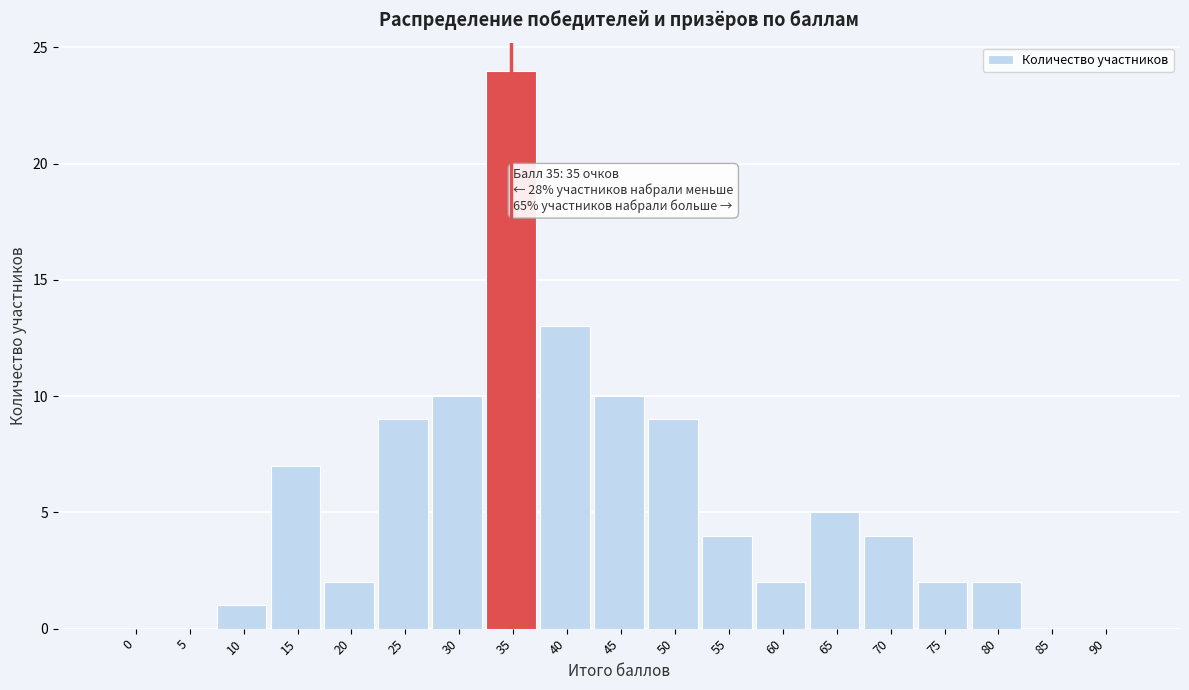

Reading right to left, list all the values displayed in this chart.

90=0	85=0	80=2	75=2	70=4	65=5	60=2	55=4	50=9	45=10	40=13	35=24	30=10	25=9	20=2	15=7	10=1	5=0	0=0